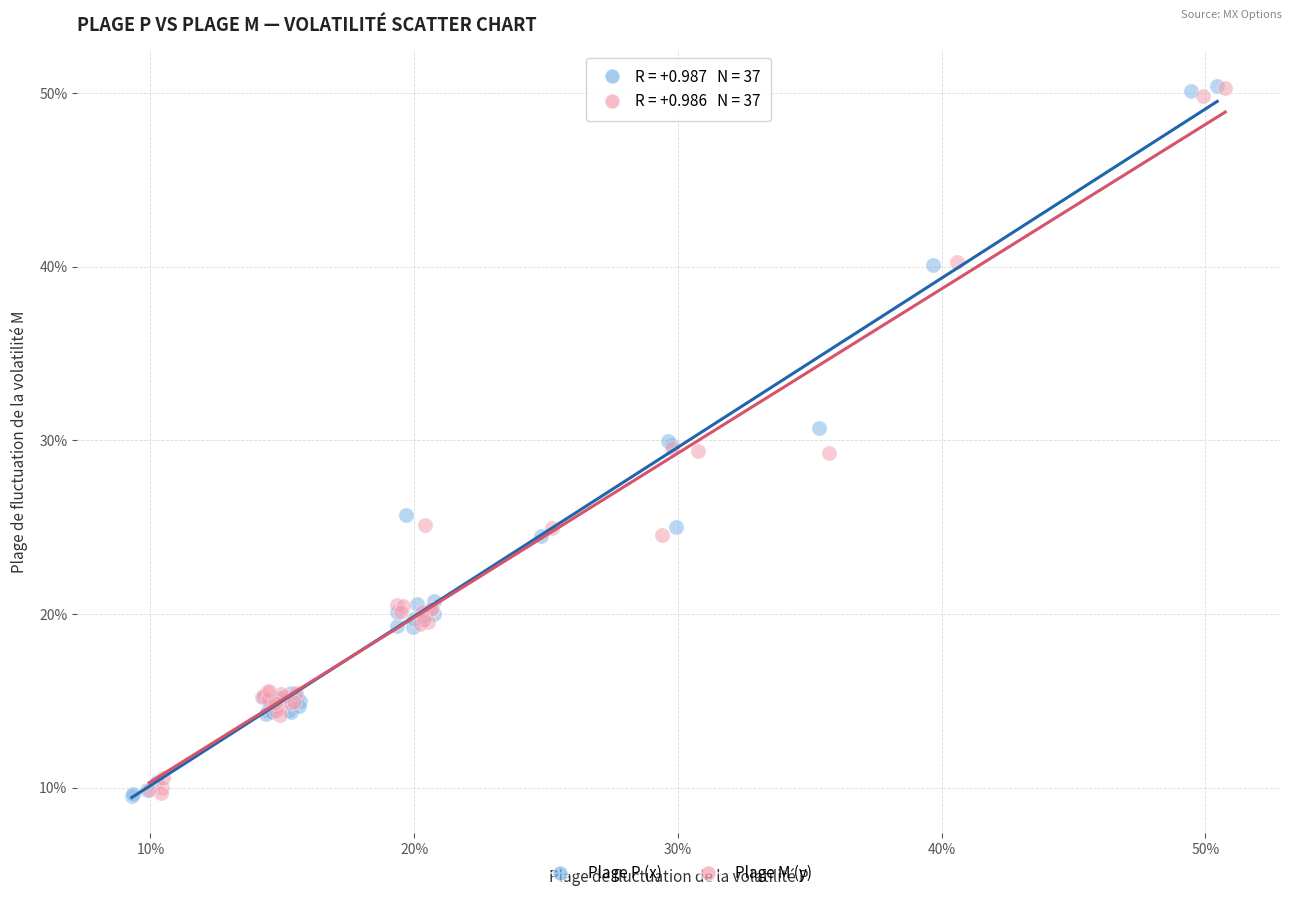

What are all the series names shown in the legend?

Plage P (x), Plage M (y)